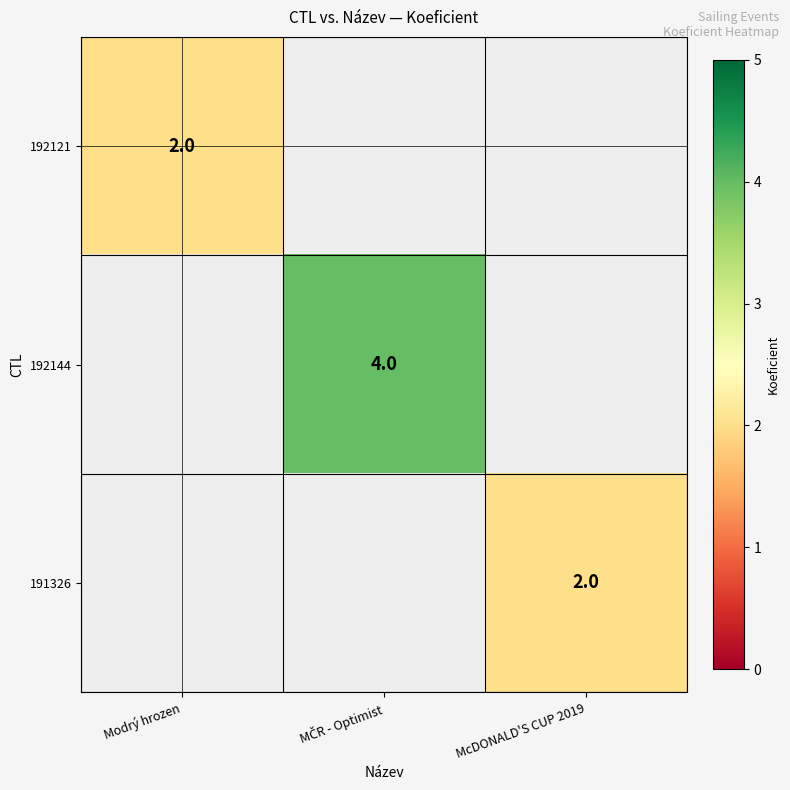

Is it true that 191326 equals 3 at McDONALD'S CUP 2019?

False